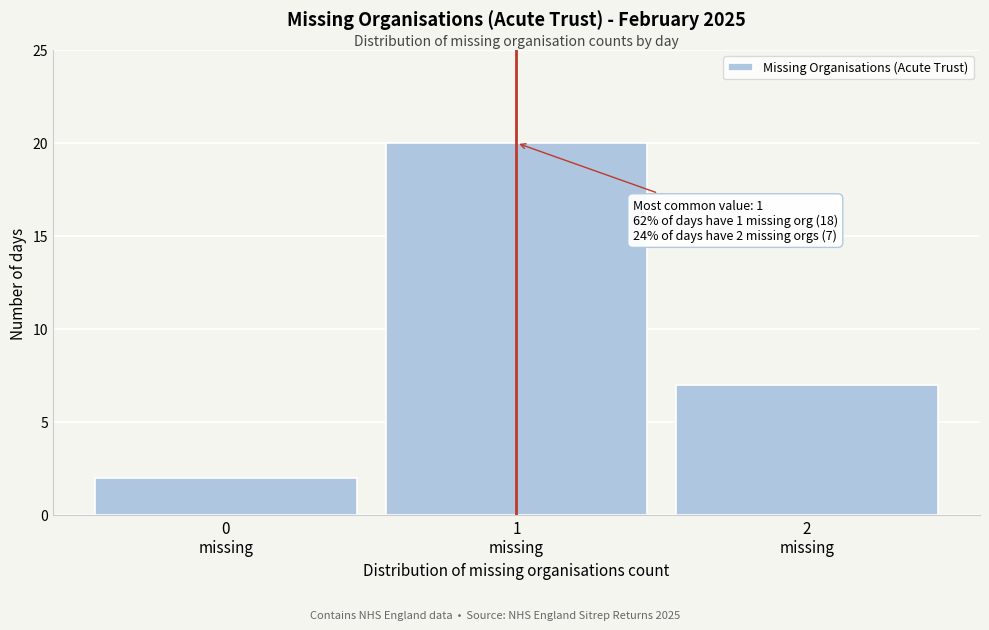

Over which range of the x-axis is the bar tallest?

0.5 to 1.5